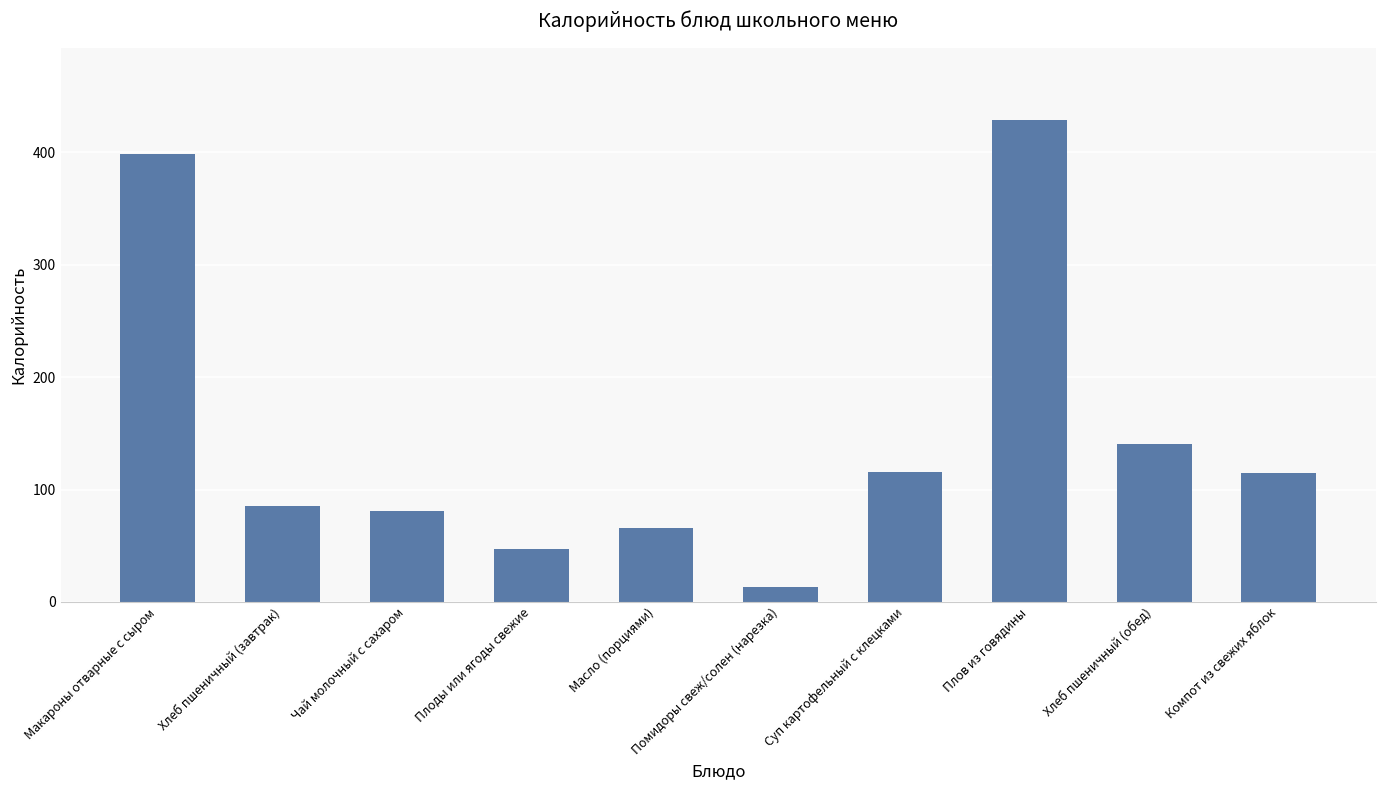

The value at Макароны отварные с сыром is 399.0. True or false?

True